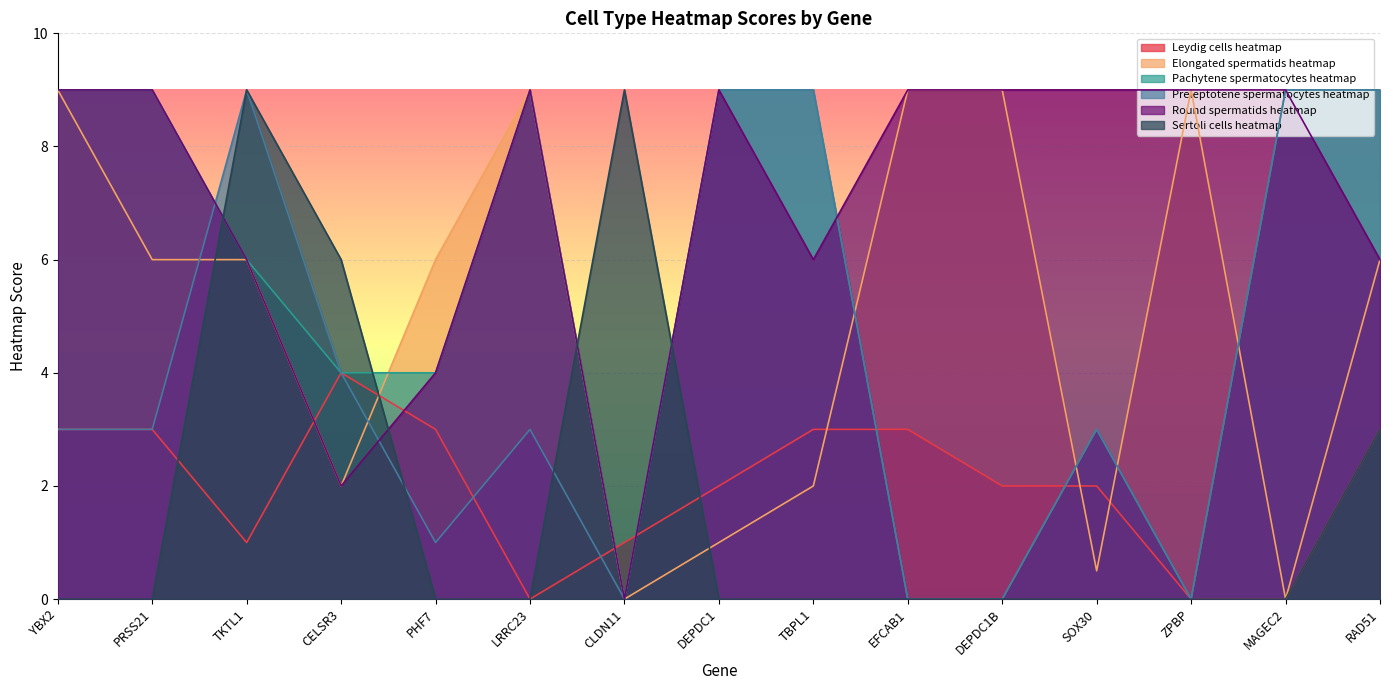

At which label is Pachytene spermatocytes heatmap closest to 4?

CELSR3